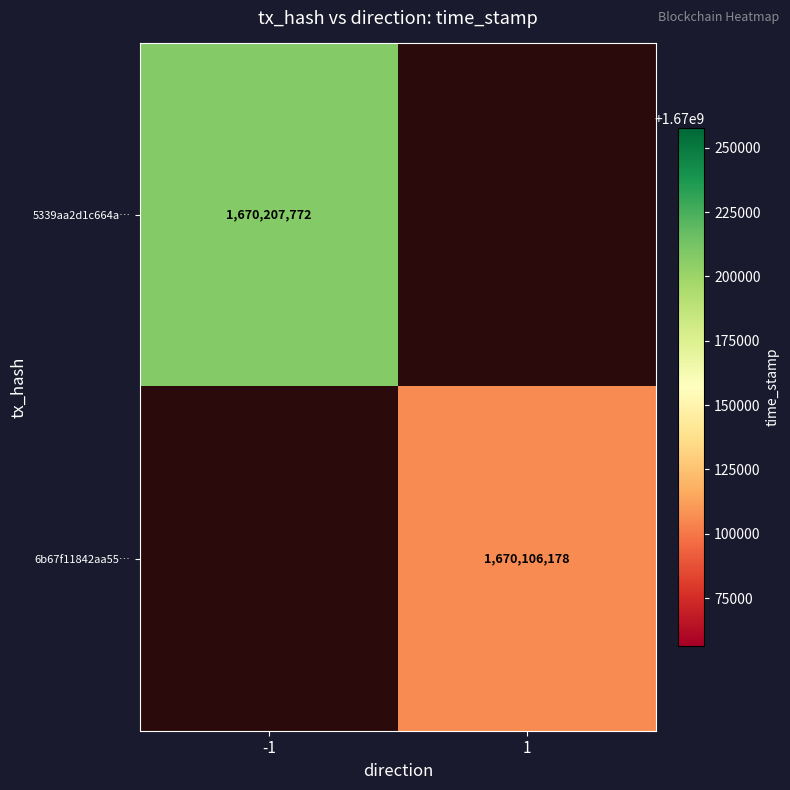

The 5339aa2d1c664a… series shows 1670207772 at -1. True or false?

True